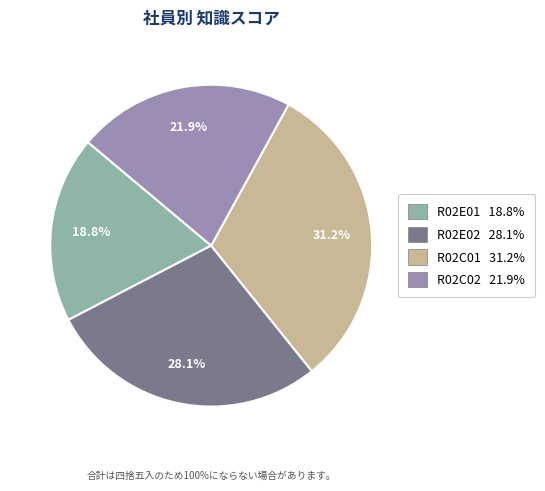

Which slice is the largest?

R02C01